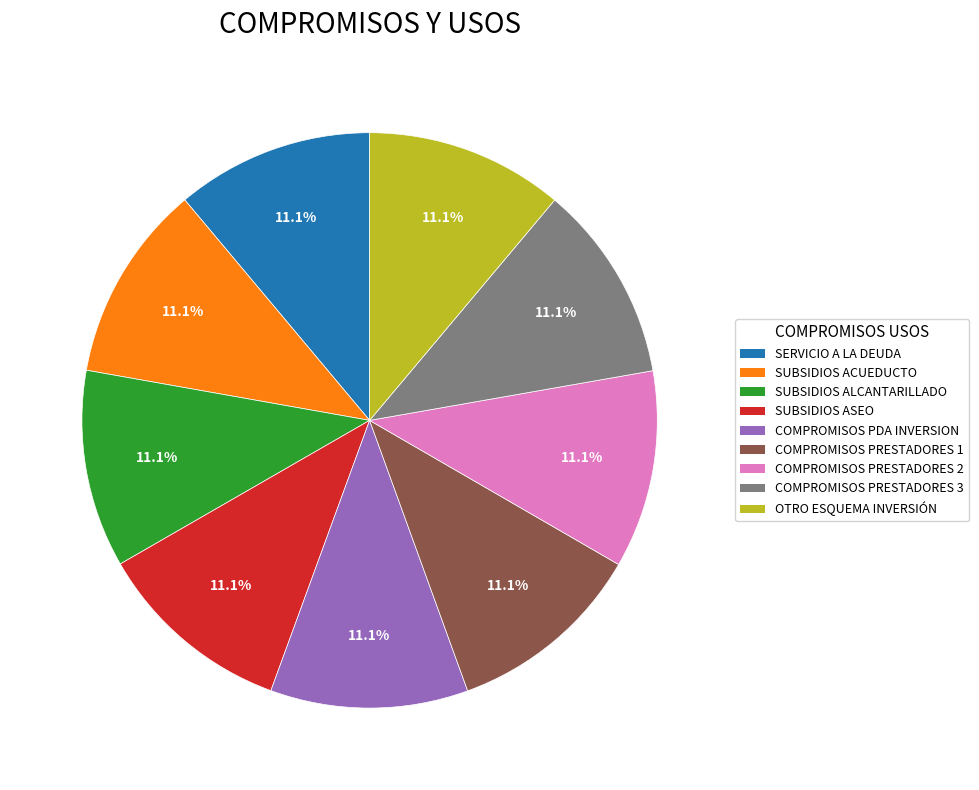

Does any single category account for the majority?

No